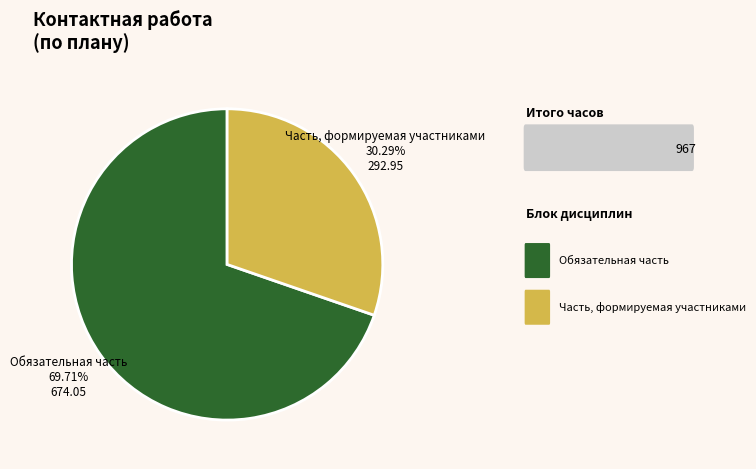

Is there any slice that represents more than half of the pie?

Yes